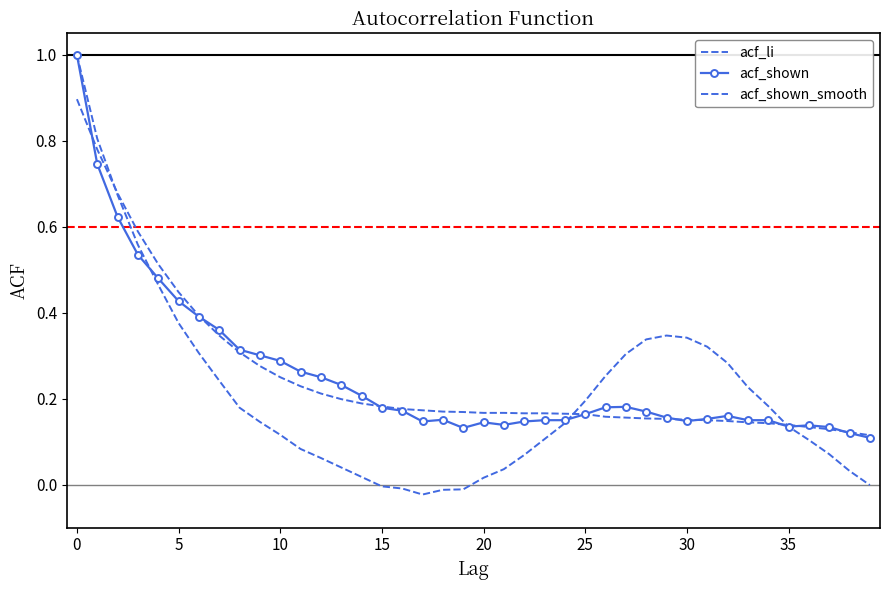

Which series has the largest range (max minus min)?

acf_li